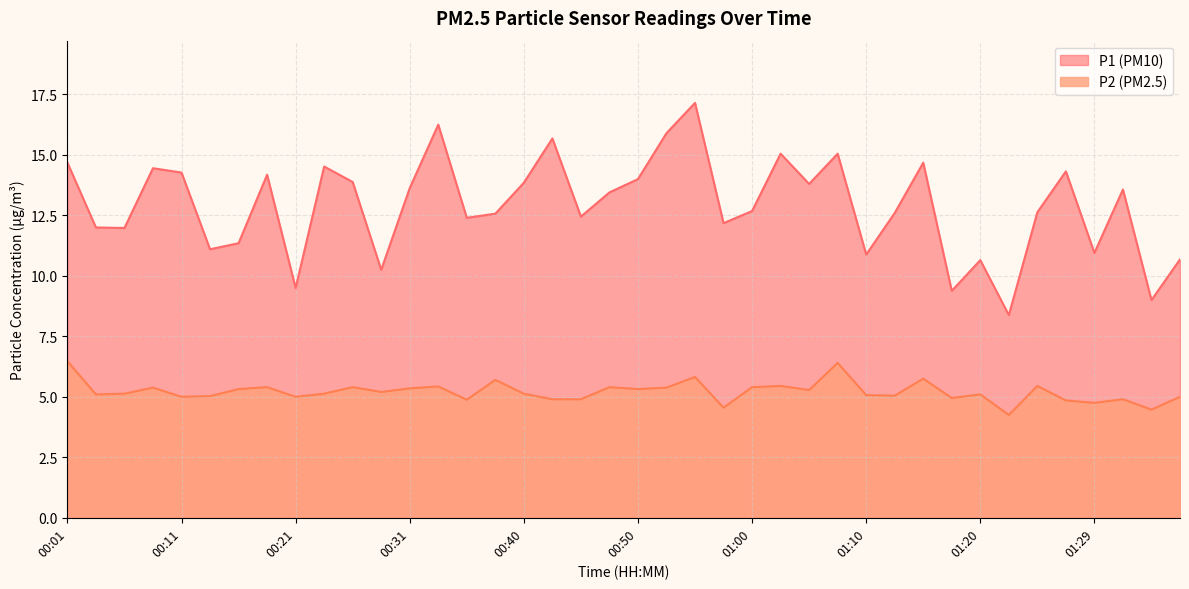

At which category does P1 reach its first local peak?

00:09